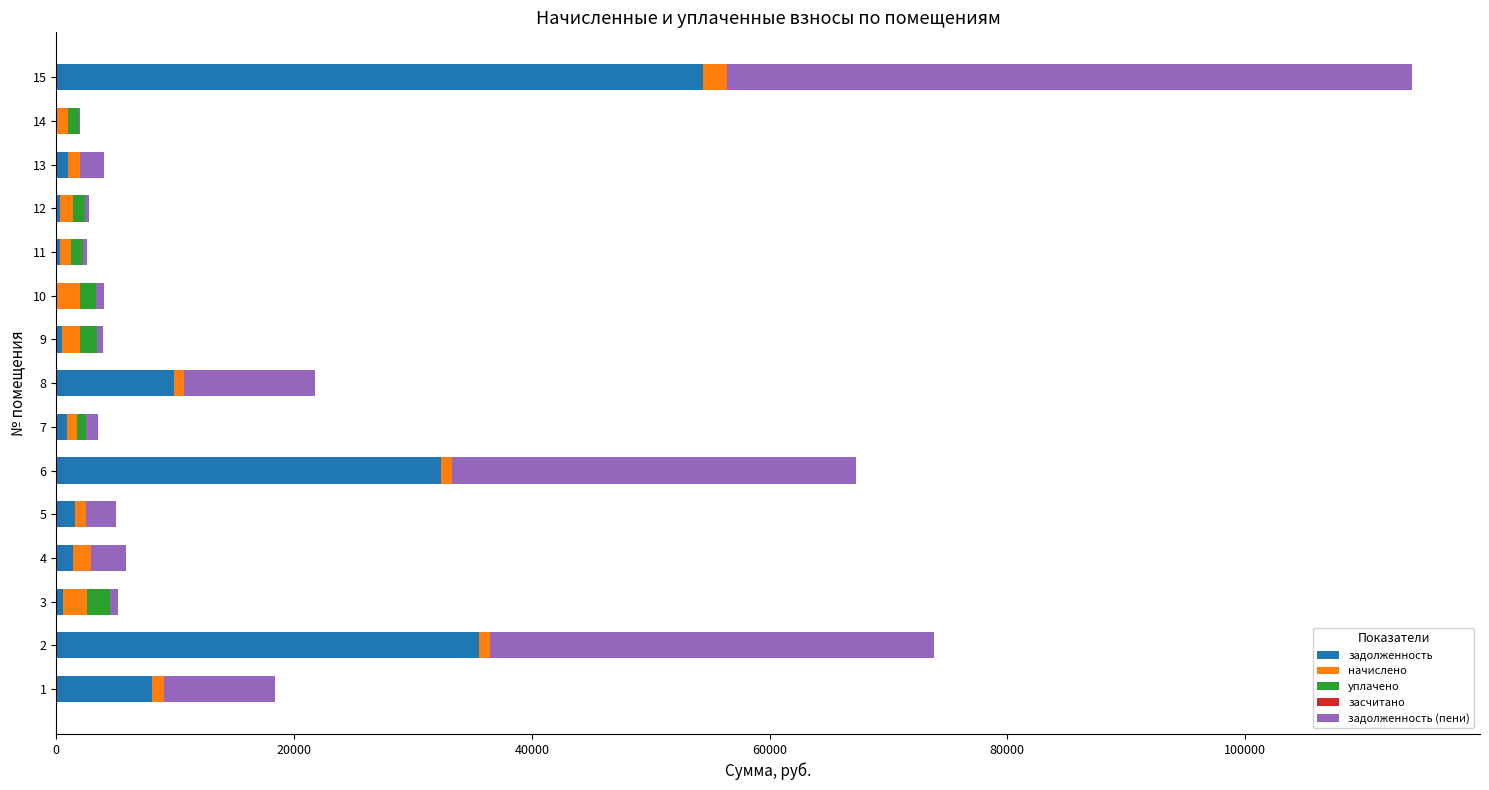

At which category is the sum across all series the highest?

15